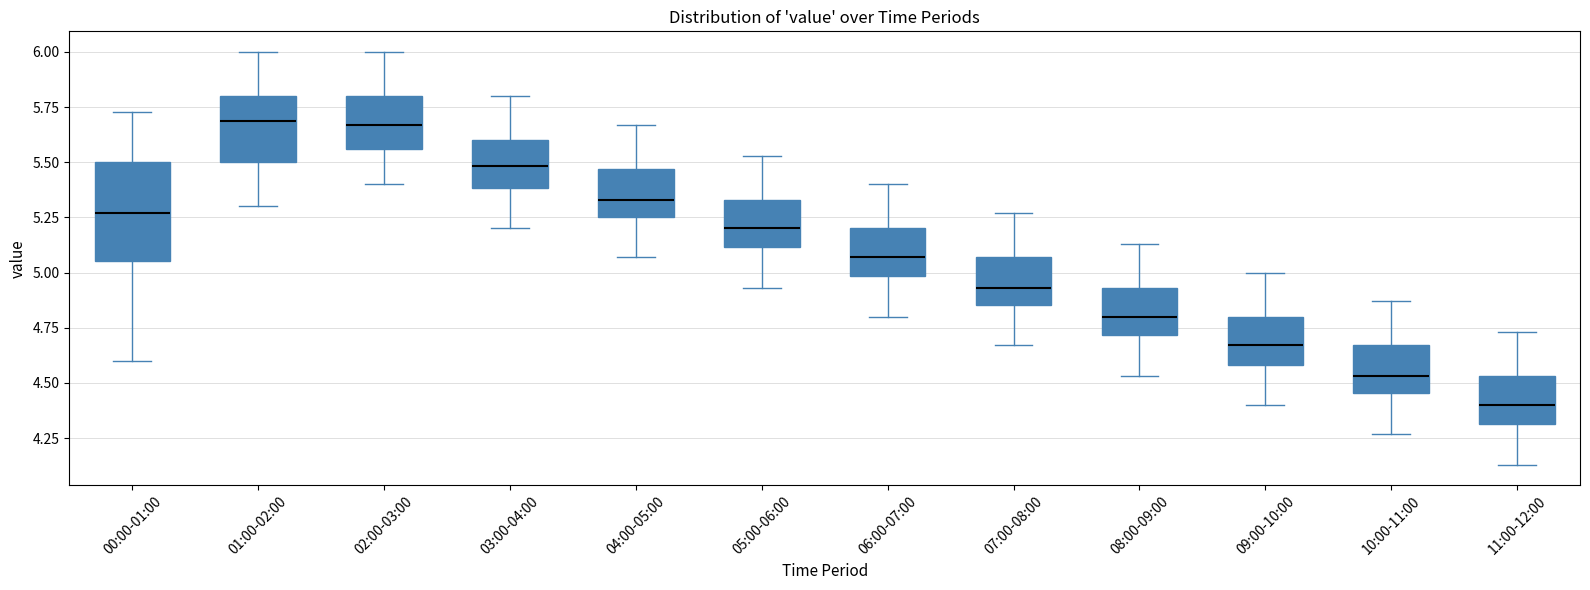

Reading left to right, transcribe this box plot: for each box, give where its median line is, the range the box spans, and where its two whiskers end, as read against the y-axis. The values are not printed on the chart, so give them approximately, as read against the axis.

00:00-01:00: median 5.25, box 5.05 to 5.50, whiskers 4.60 to 5.75
01:00-02:00: median 5.70, box 5.50 to 5.80, whiskers 5.30 to 6.00
02:00-03:00: median 5.65, box 5.55 to 5.80, whiskers 5.40 to 6.00
03:00-04:00: median 5.50, box 5.40 to 5.60, whiskers 5.20 to 5.80
04:00-05:00: median 5.35, box 5.25 to 5.45, whiskers 5.05 to 5.65
05:00-06:00: median 5.20, box 5.10 to 5.35, whiskers 4.95 to 5.55
06:00-07:00: median 5.05, box 5.00 to 5.20, whiskers 4.80 to 5.40
07:00-08:00: median 4.95, box 4.85 to 5.05, whiskers 4.65 to 5.25
08:00-09:00: median 4.80, box 4.70 to 4.95, whiskers 4.55 to 5.15
09:00-10:00: median 4.65, box 4.60 to 4.80, whiskers 4.40 to 5.00
10:00-11:00: median 4.55, box 4.45 to 4.65, whiskers 4.25 to 4.85
11:00-12:00: median 4.40, box 4.30 to 4.55, whiskers 4.15 to 4.75